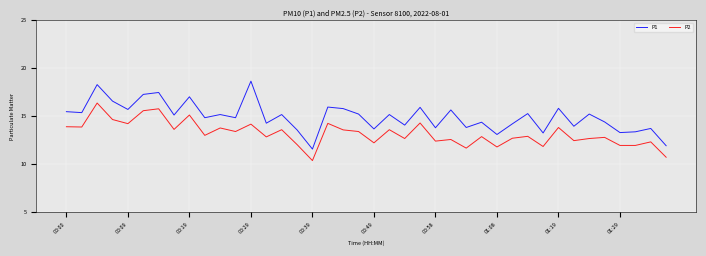

List the series in order of their peak value, highest first.

P1, P2